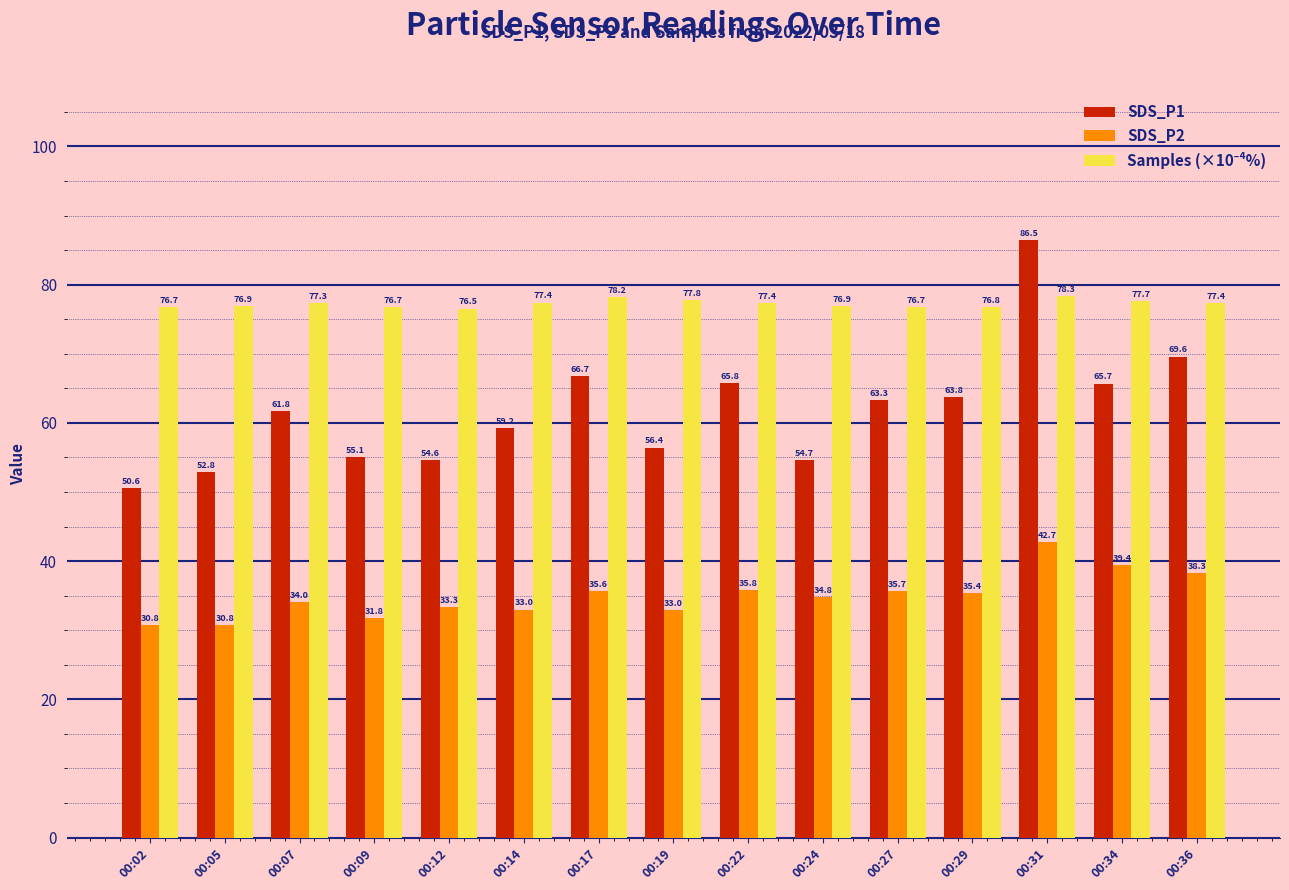

What is the total value across all series at 00:27?

175.7